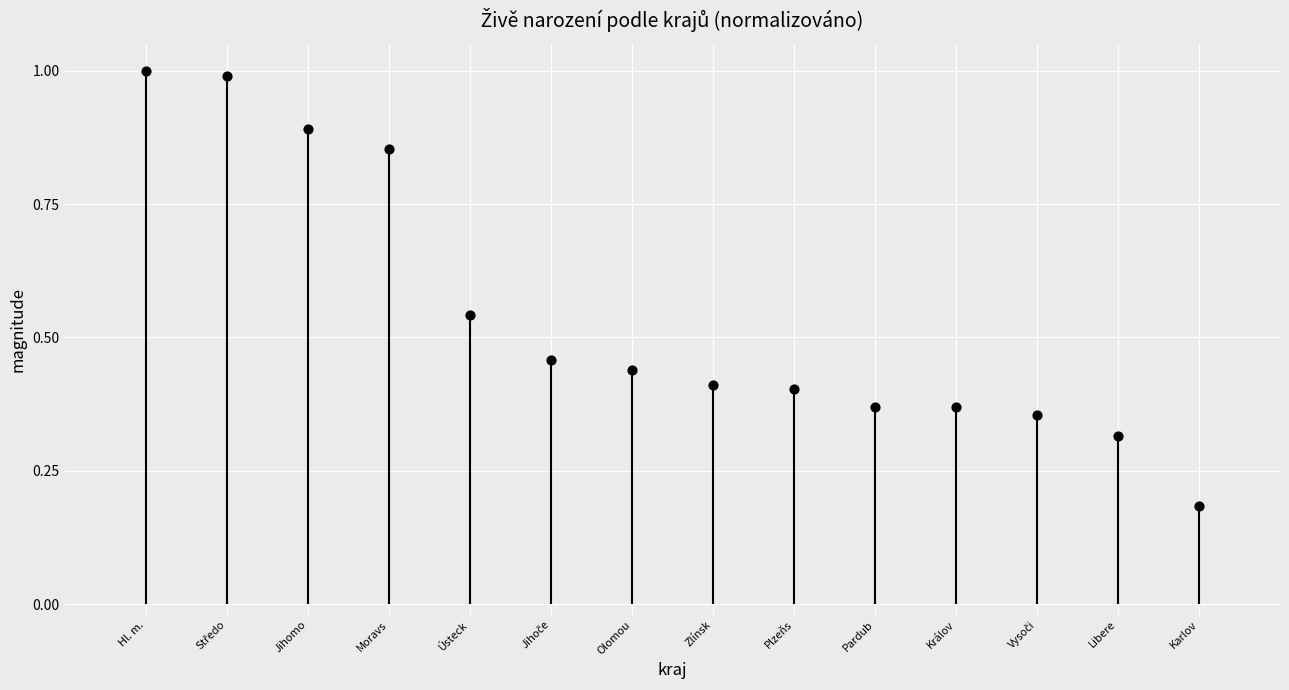

What is the change in value from Jihomo to Olomou?

-0.5